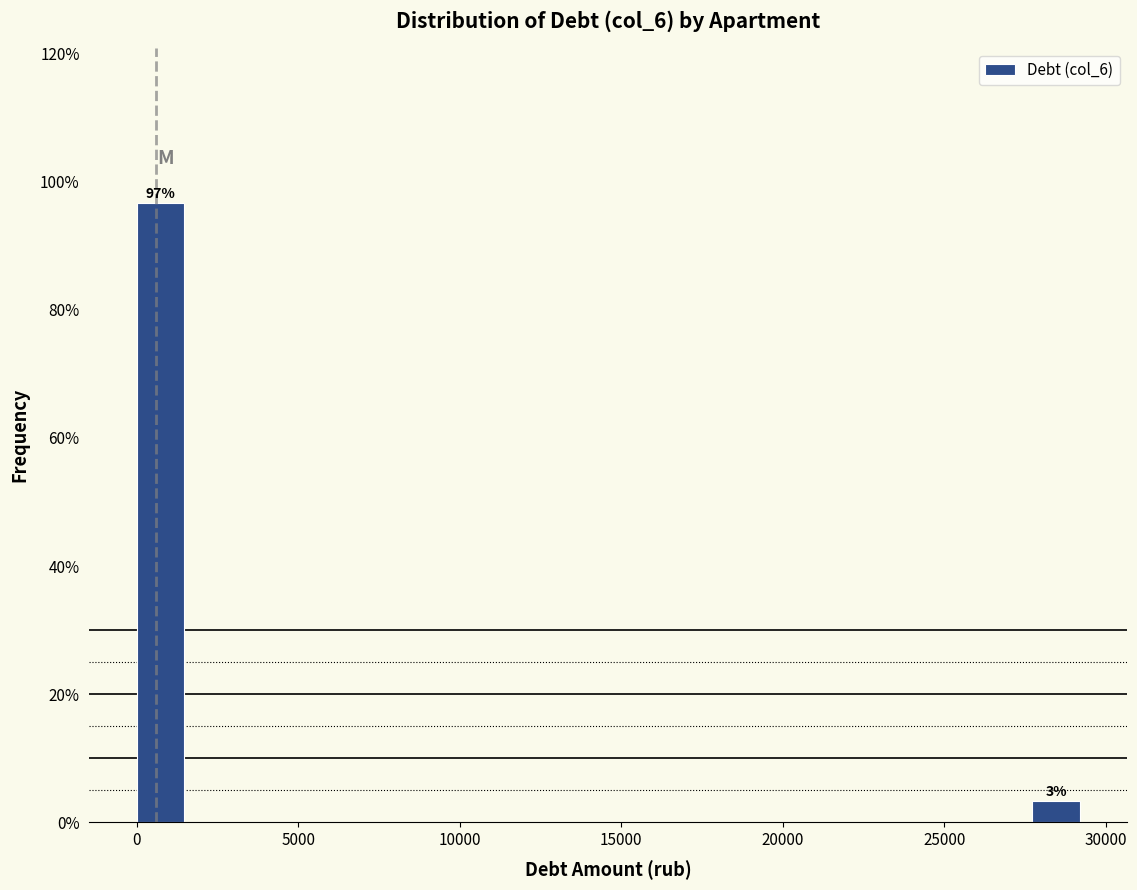

Read against the x-axis, roughly where is the centre of the tallest bar?

500